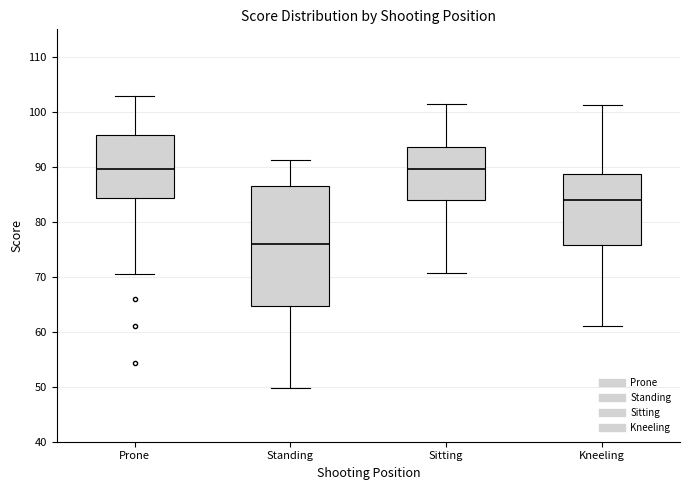

Where does the lower whisker of the box for Sitting end on the y-axis? The values are not printed on the chart, so give them approximately, as read against the axis.

71